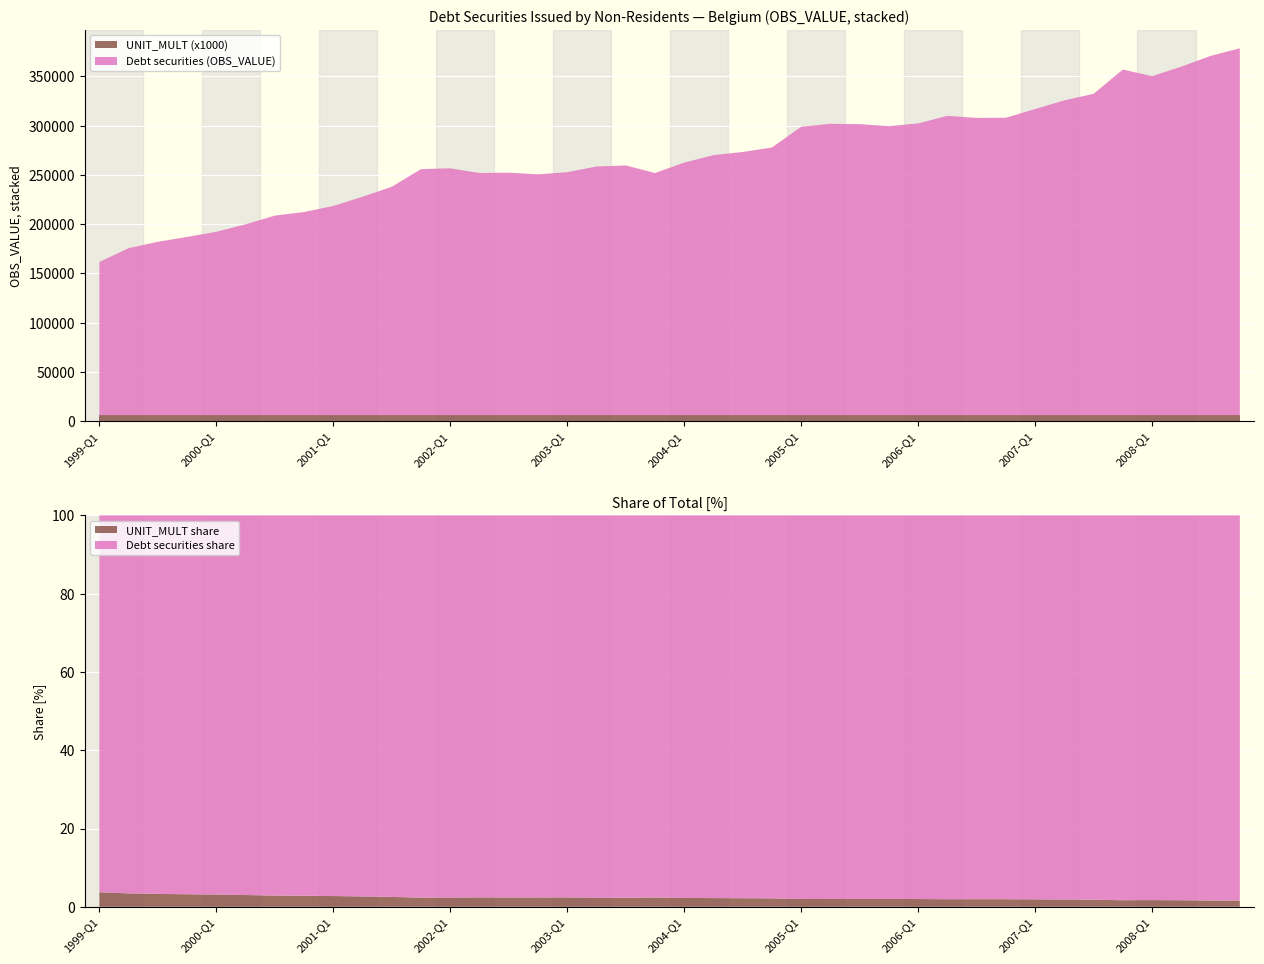

Reading right to left, transcribe all the data shown in this chart.

Debt securities (OBS_VALUE, millions): 2008-Q4=372613.7	2008-Q3=364883.1	2008-Q2=353952.4	2008-Q1=344317.0	2007-Q4=350991.0	2007-Q3=326396.2	2007-Q2=319681.3	2007-Q1=310901.6	2006-Q4=302062.8	2006-Q3=301902.6	2006-Q2=303983.8	2006-Q1=296304.6	2005-Q4=293489.5	2005-Q3=295565.0	2005-Q2=295872.7	2005-Q1=292923.5	2004-Q4=271864.1	2004-Q3=267313.8	2004-Q2=264078.0	2004-Q1=256511.0	2003-Q4=245935.3	2003-Q3=253623.6	2003-Q2=252519.7	2003-Q1=246788.0	2002-Q4=244556.6	2002-Q3=246267.3	2002-Q2=245937.1	2002-Q1=250649.2	2001-Q4=249920.8	2001-Q3=231957.8	2001-Q2=221831.1	2001-Q1=212464.0	2000-Q4=206316.8	2000-Q3=202676.0	2000-Q2=193828.0	2000-Q1=186213.5	1999-Q4=181018.0	1999-Q3=176087.6	1999-Q2=169645.0	1999-Q1=155566.5
UNIT_MULT (x6): 2008-Q4=6.0	2008-Q3=6.0	2008-Q2=6.0	2008-Q1=6.0	2007-Q4=6.0	2007-Q3=6.0	2007-Q2=6.0	2007-Q1=6.0	2006-Q4=6.0	2006-Q3=6.0	2006-Q2=6.0	2006-Q1=6.0	2005-Q4=6.0	2005-Q3=6.0	2005-Q2=6.0	2005-Q1=6.0	2004-Q4=6.0	2004-Q3=6.0	2004-Q2=6.0	2004-Q1=6.0	2003-Q4=6.0	2003-Q3=6.0	2003-Q2=6.0	2003-Q1=6.0	2002-Q4=6.0	2002-Q3=6.0	2002-Q2=6.0	2002-Q1=6.0	2001-Q4=6.0	2001-Q3=6.0	2001-Q2=6.0	2001-Q1=6.0	2000-Q4=6.0	2000-Q3=6.0	2000-Q2=6.0	2000-Q1=6.0	1999-Q4=6.0	1999-Q3=6.0	1999-Q2=6.0	1999-Q1=6.0